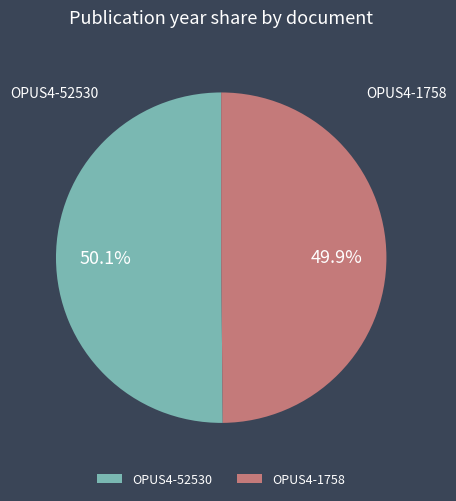

Is it true that OPUS4-52530 is 61% of the pie?

False